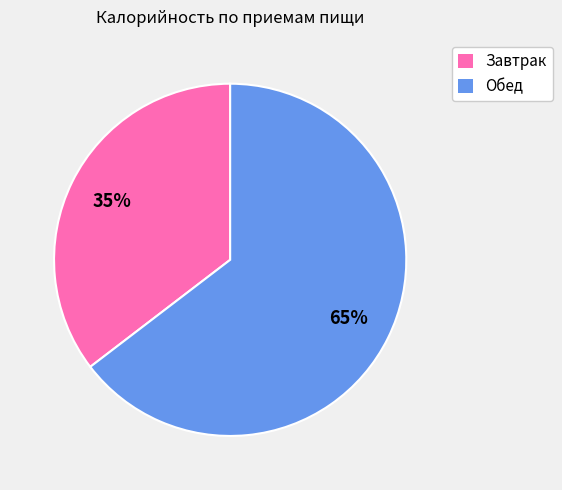

Which slice is the largest?

Обед